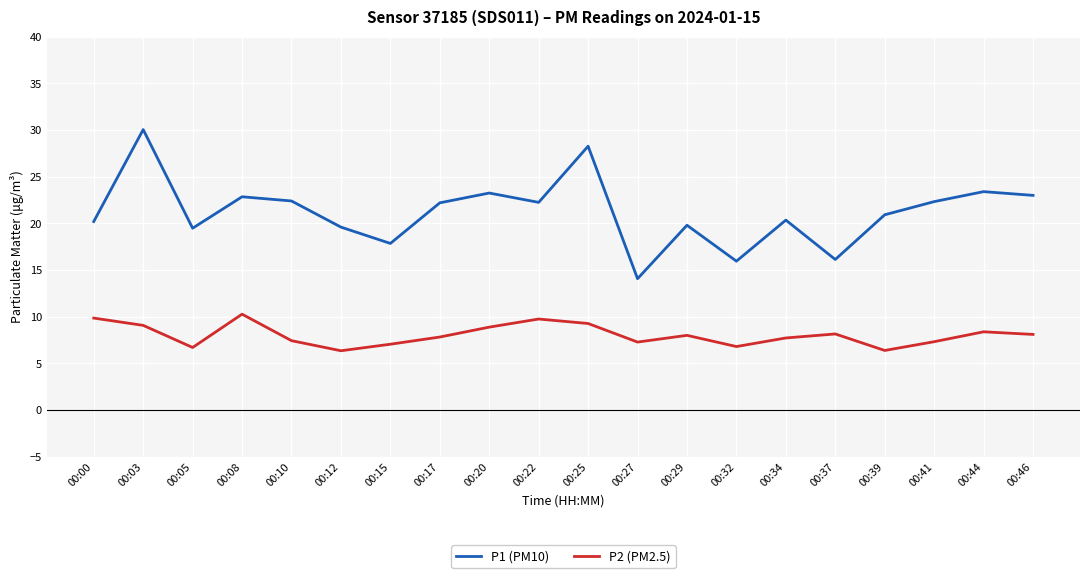

At which category is the sum across all series the highest?

00:03